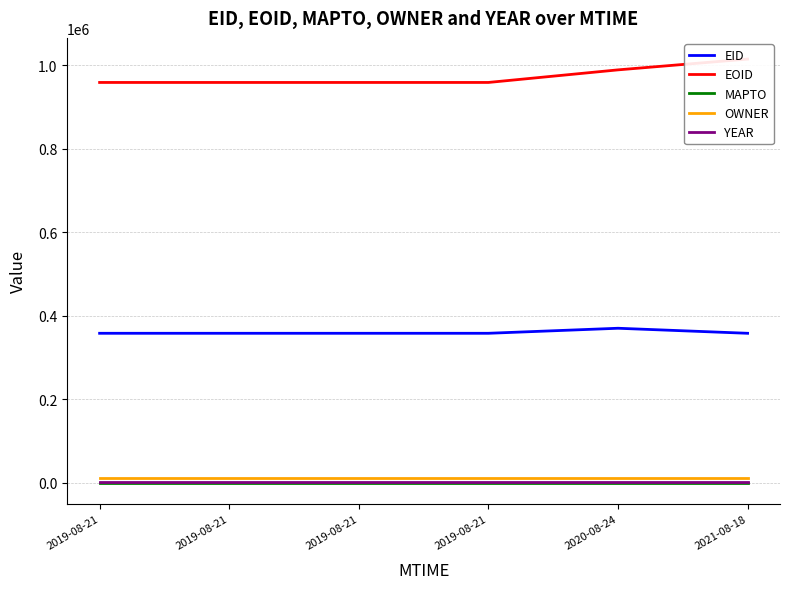

The value of MAPTO at 2019-08-21 is 0. True or false?

True